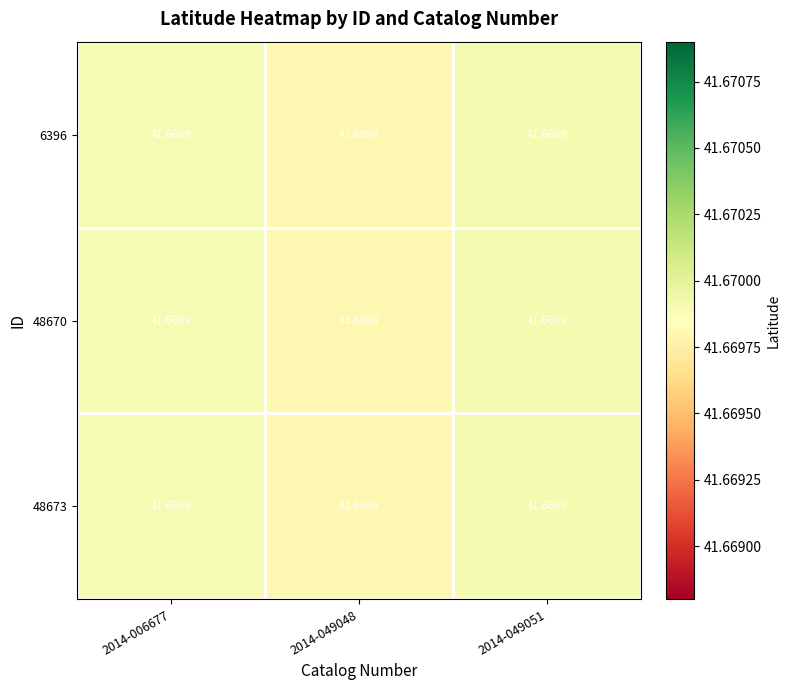

How many distinct data groups are displayed?

3